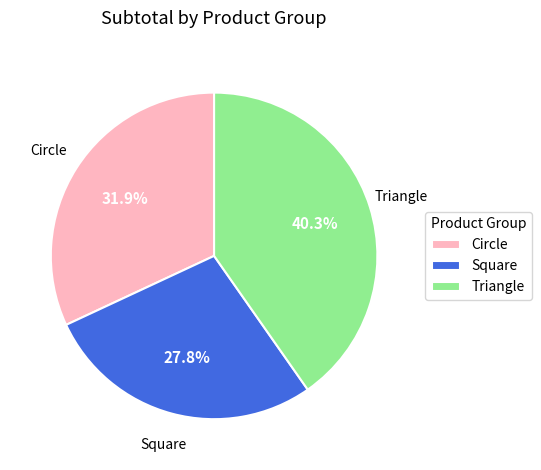

Count the number of slices in the pie.

3